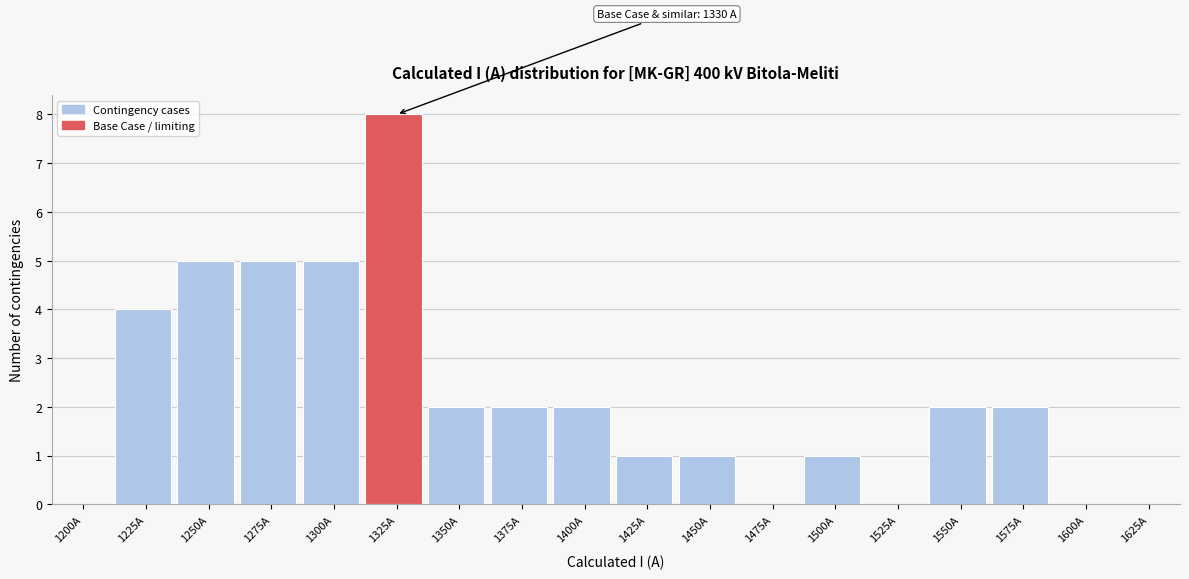

Reading right to left, extract all data points from this chart.

1625A=0	1600A=0	1575A=2	1550A=2	1525A=0	1500A=1	1475A=0	1450A=1	1425A=1	1400A=2	1375A=2	1350A=2	1325A=8	1300A=5	1275A=5	1250A=5	1225A=4	1200A=0